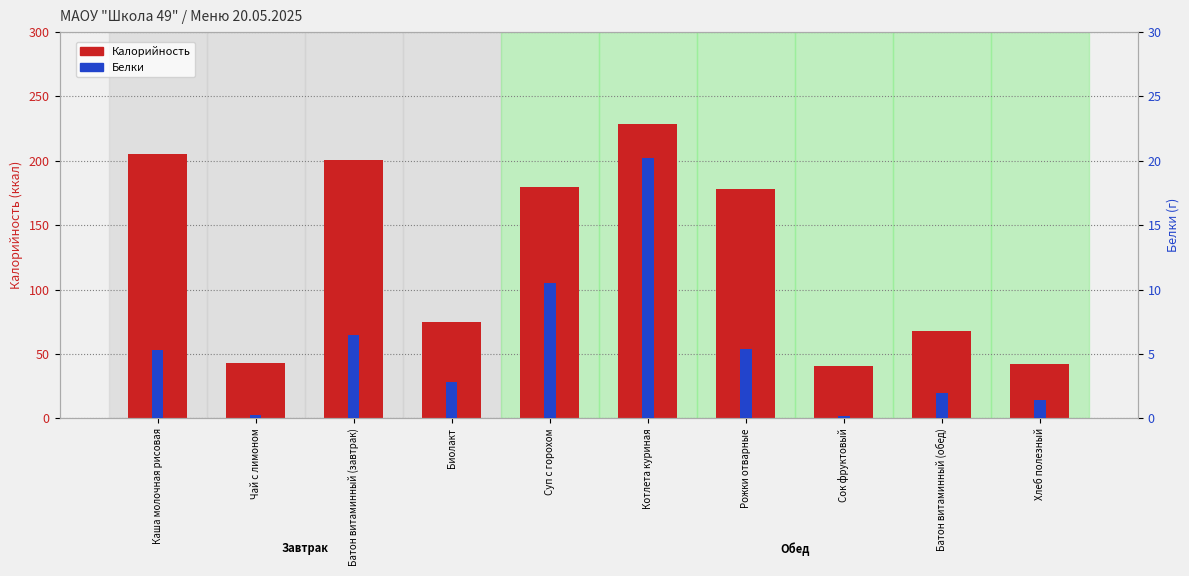

Are the bars horizontal?

No